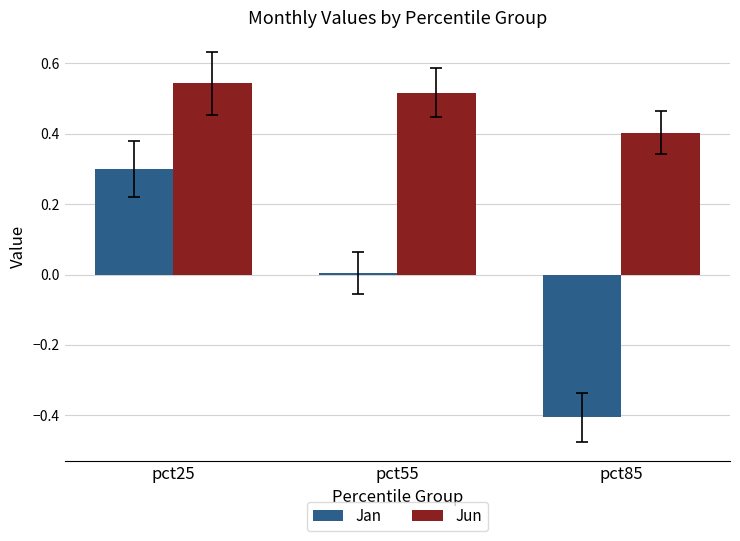

Is it true that Jan equals -0.3 at pct85?

False